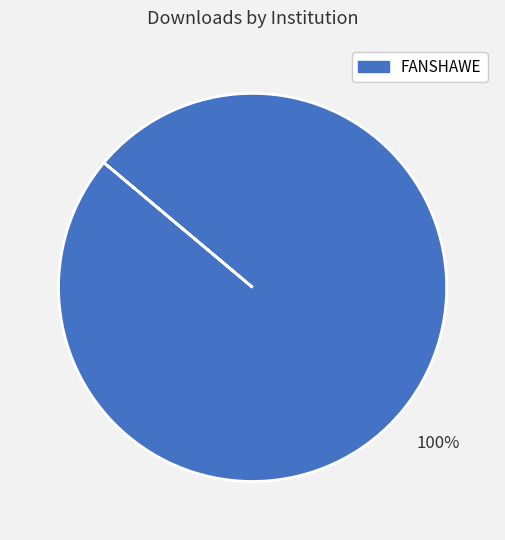

Is there any slice that represents more than half of the pie?

Yes